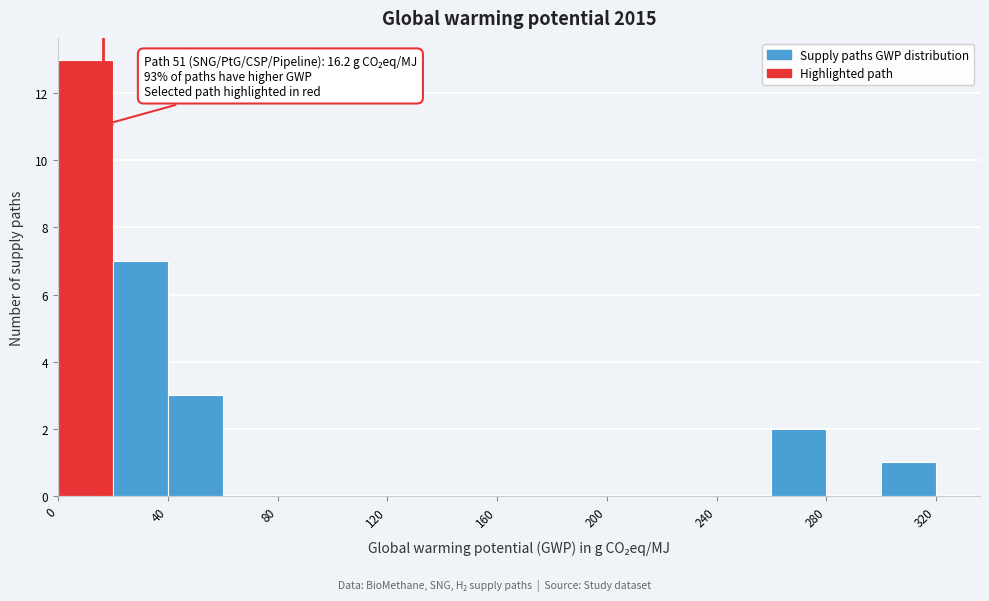

Over which range of the x-axis is the bar tallest?

0 to 20